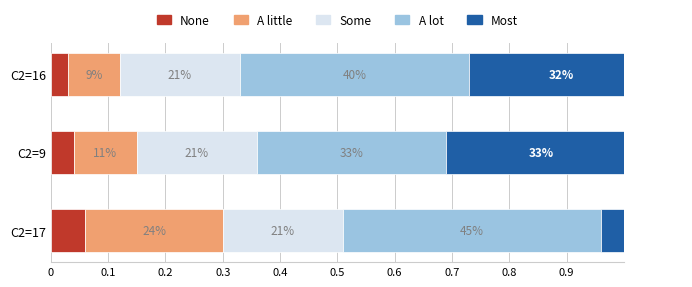

At 0.1, list the series in order from largest to smallest.

Some, A lot, Most, A little, None